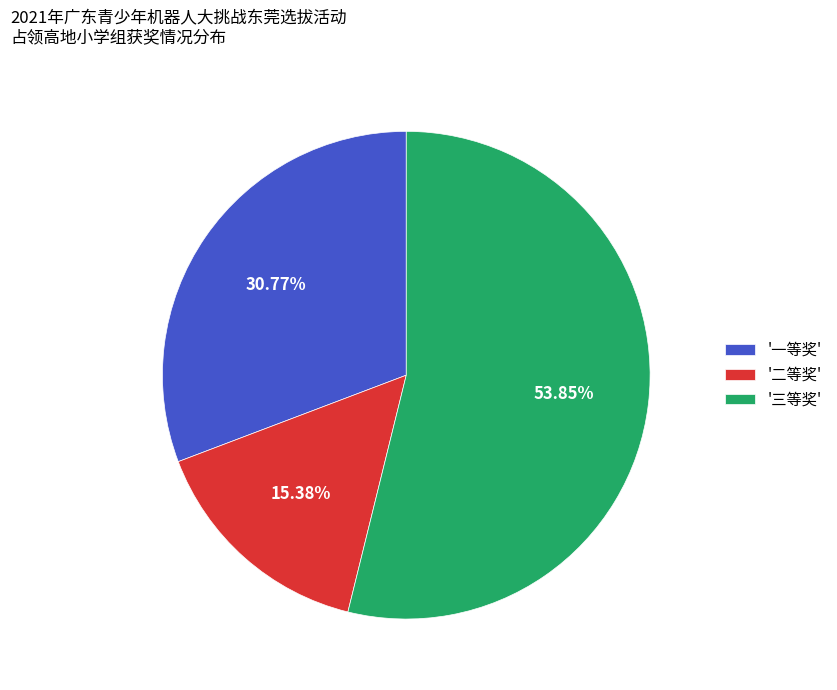

Between '一等奖' and '三等奖', which is larger?

'三等奖'